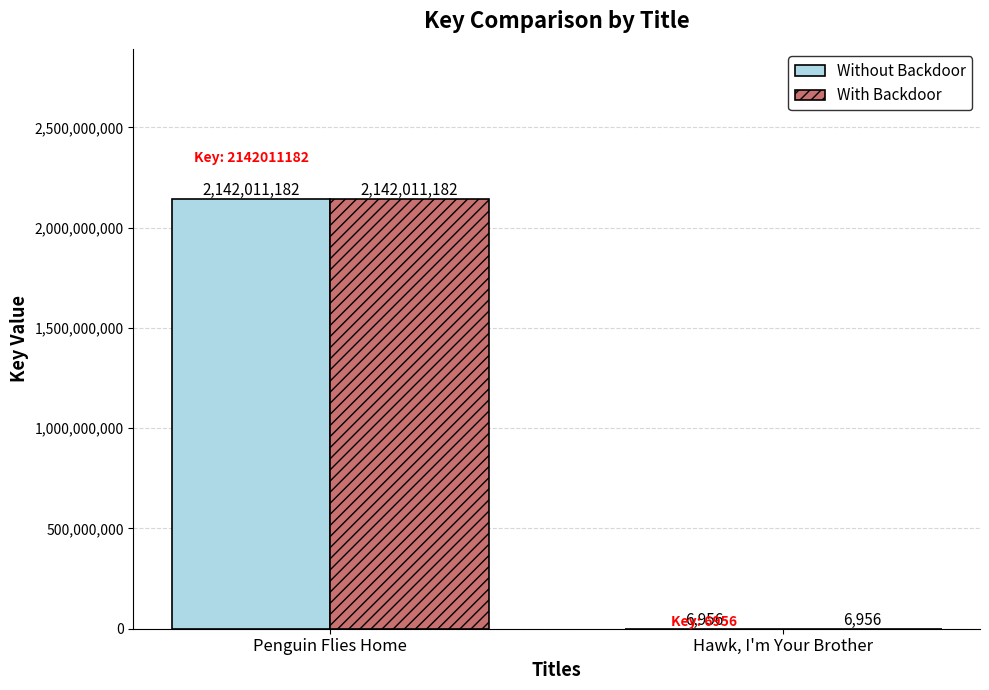

Are the bars horizontal?

No